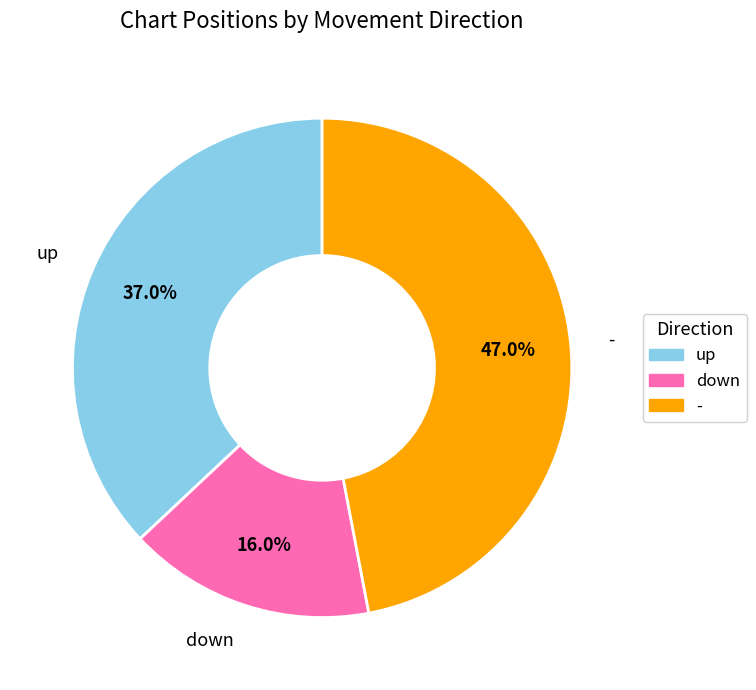

Does down account for over 50% of the chart?

No